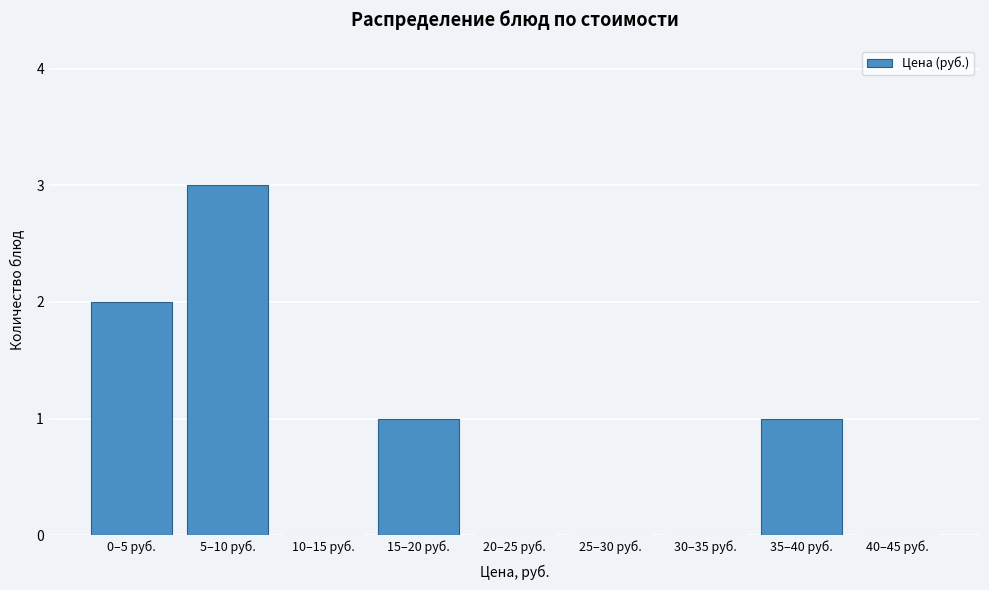

Reading left to right, transcribe all the data shown in this chart.

0–5 руб.=2	5–10 руб.=3	10–15 руб.=0	15–20 руб.=1	20–25 руб.=0	25–30 руб.=0	30–35 руб.=0	35–40 руб.=1	40–45 руб.=0